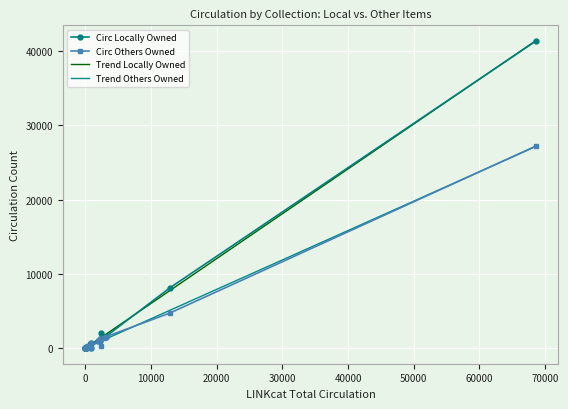

True or false: Circ Others Owned has more than 2 points higher than both neighbors.

True